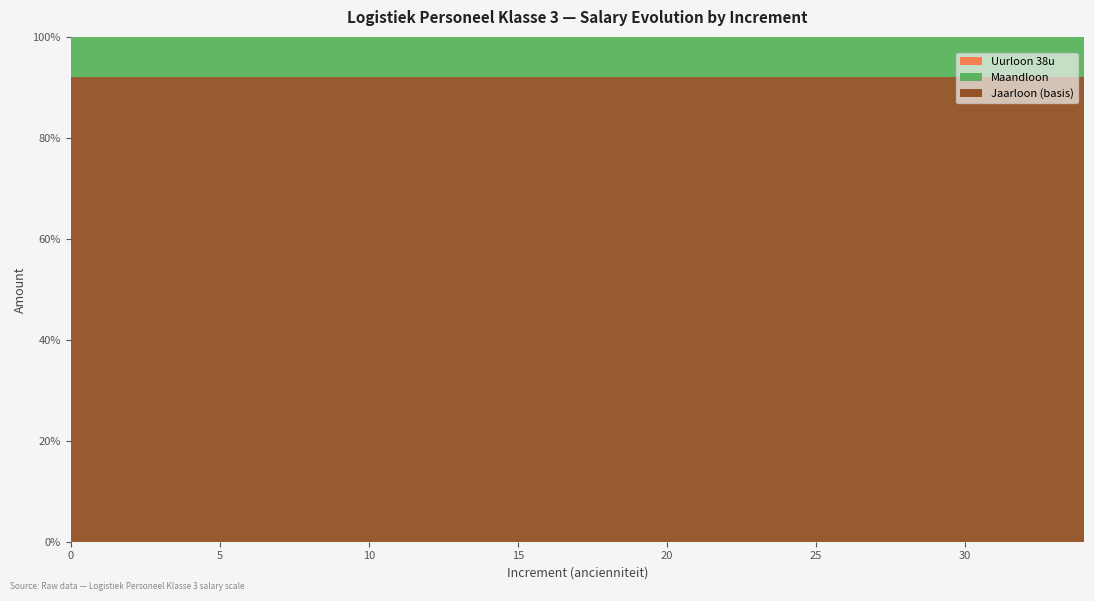

Reading right to left, extract all data points from this chart.

Jaarloon (basis): 34=40893.4	33=40856.6	32=40816.9	31=40774.1	30=40727.8	29=40677.8	28=40623.9	27=40565.6	26=40502.8	25=40434.9	24=40361.7	23=39055.8	22=37750.0	21=36444.2	20=36444.2	19=35138.3	18=35138.3	17=33832.5	16=33832.5	15=32918.8	14=32918.8	13=31870.9	12=31870.9	11=30565.1	10=30565.1	9=29736.1	8=29736.1	7=28603.5	6=28603.5	5=27297.8	4=27297.8	3=26381.6	2=25465.3	1=24549.1	0=23642.8
Maandloon: 34=3545.5	33=3542.3	32=3538.8	31=3535.1	30=3531.1	29=3526.8	28=3522.1	27=3517.0	26=3511.6	25=3505.7	24=3499.4	23=3386.1	22=3272.9	21=3159.7	20=3159.7	19=3046.5	18=3046.5	17=2933.3	16=2933.3	15=2854.1	14=2854.1	13=2763.2	12=2763.2	11=2650.0	10=2650.0	9=2578.1	8=2578.1	7=2479.9	6=2479.9	5=2366.7	4=2366.7	3=2287.3	2=2207.8	1=2128.4	0=2049.8
Uurloon 38u: 34=21.5	33=21.5	32=21.5	31=21.5	30=21.4	29=21.4	28=21.4	27=21.4	26=21.3	25=21.3	24=21.3	23=20.6	22=19.9	21=19.2	20=19.2	19=18.5	18=18.5	17=17.8	16=17.8	15=17.3	14=17.3	13=16.8	12=16.8	11=16.1	10=16.1	9=15.7	8=15.7	7=15.1	6=15.1	5=14.4	4=14.4	3=13.9	2=13.4	1=12.9	0=12.4